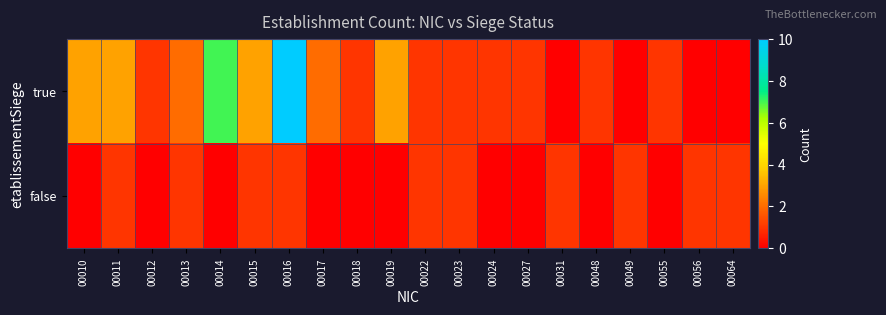

What is the total value across all series at 00056?

1